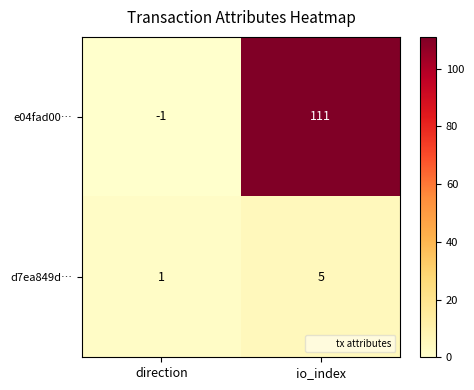

Which series has the widest spread of values?

e04fad00…